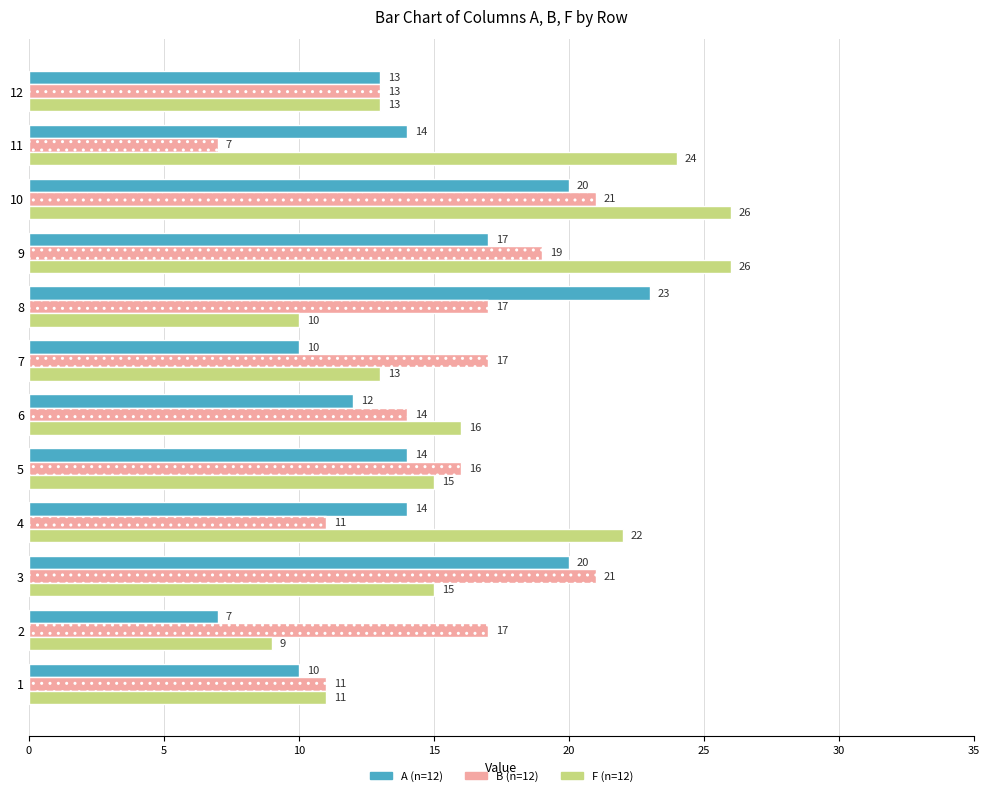

At how many categories does at least one series exceed 14?

10